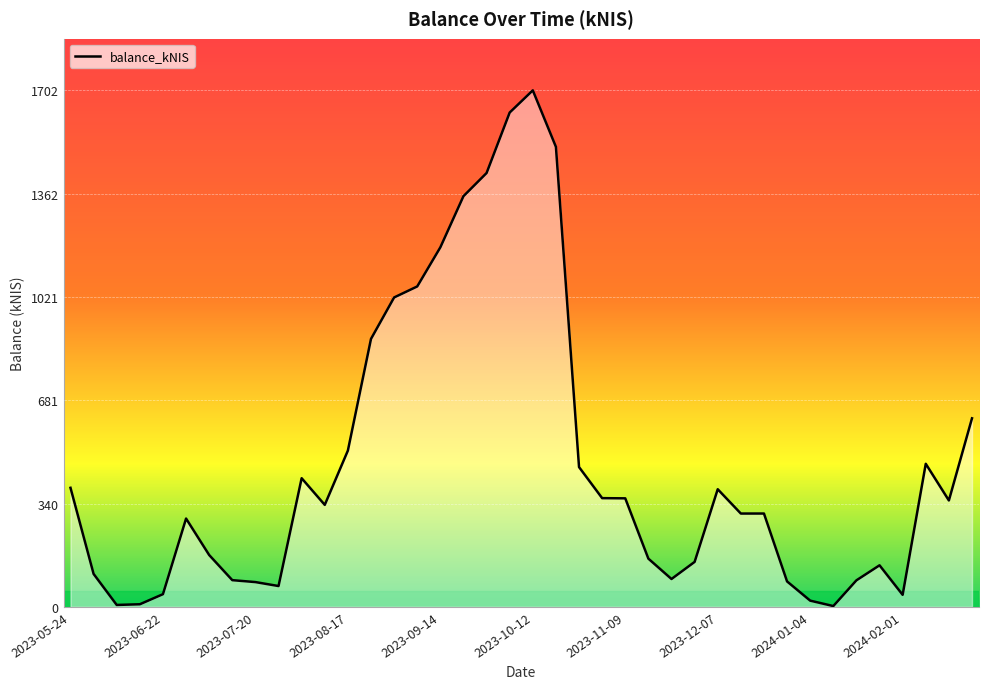

What is the maximum value shown in the chart?

1702.1